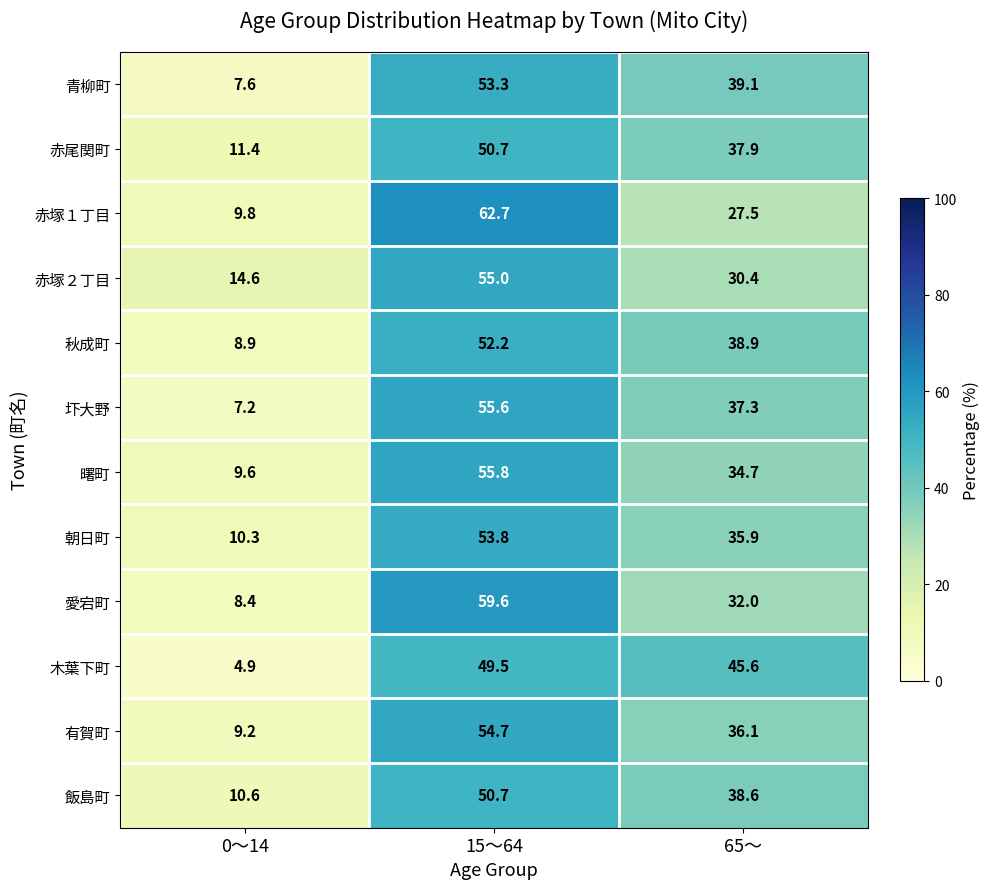

At which category is the sum across all series the highest?

15～64